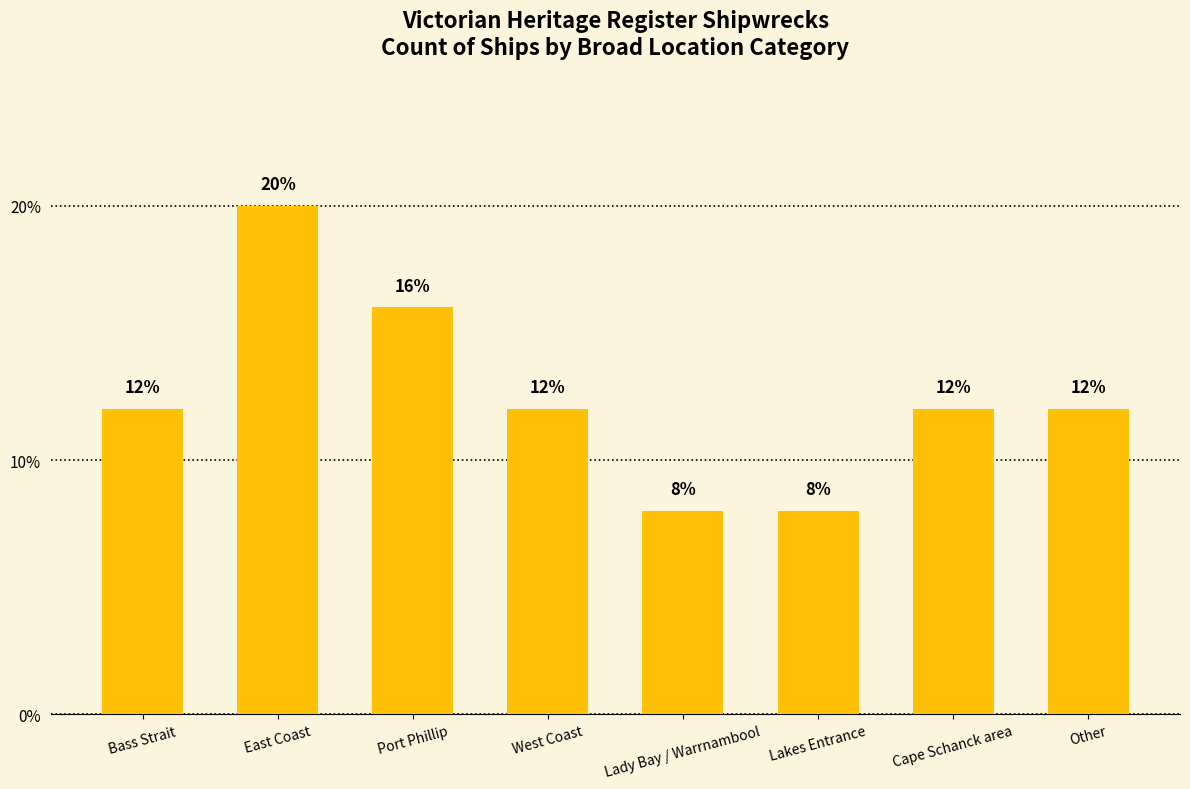

What is the value of the 5th bar from the left?

8